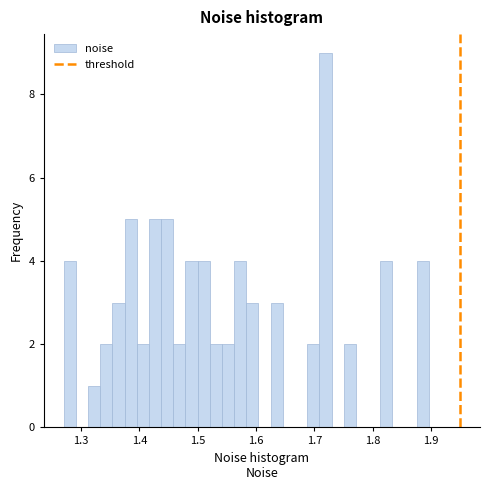

Read against the x-axis, roughly where is the centre of the tallest bar?

1.72